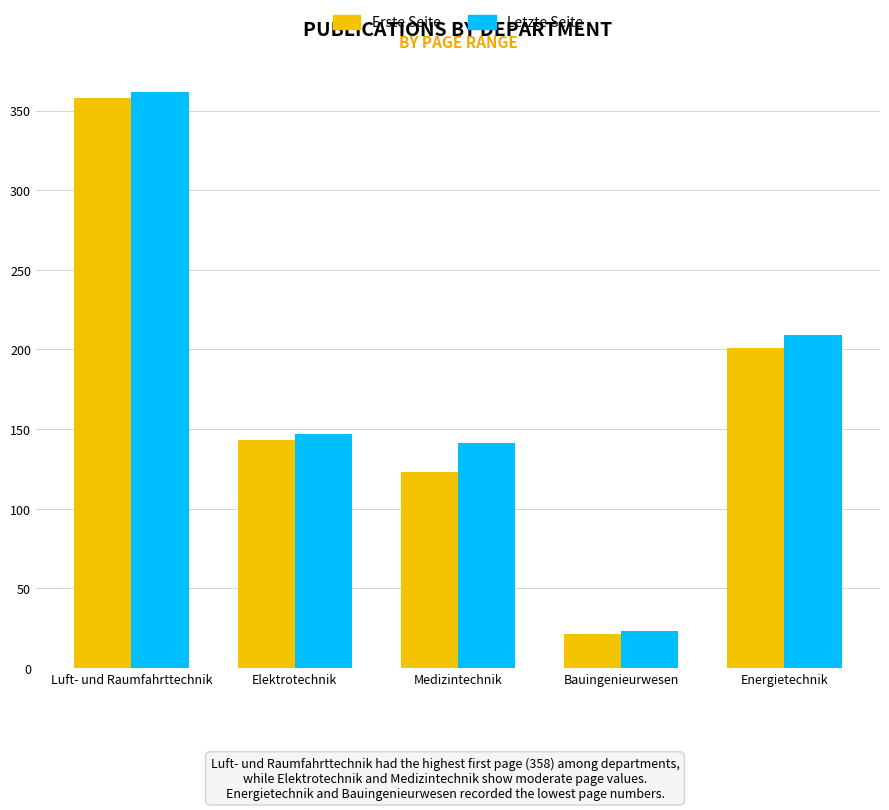

Rank the series at Elektrotechnik from lowest to highest value.

Erste Seite, Letzte Seite